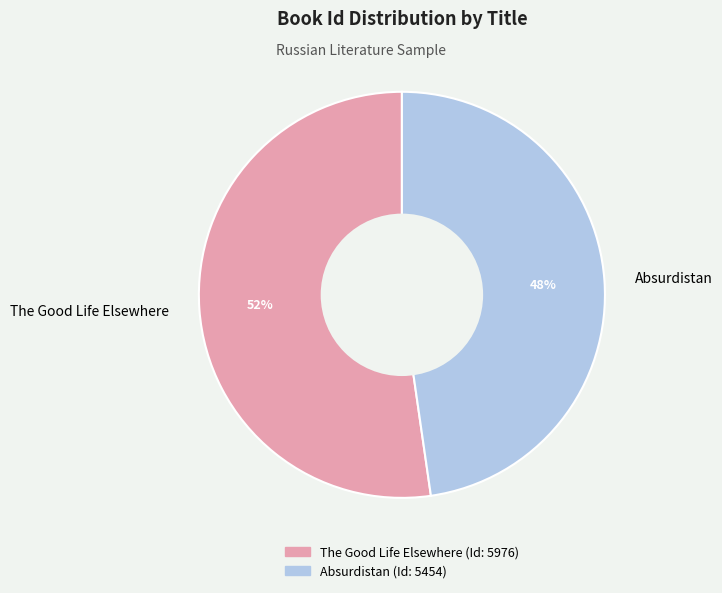

Which category has the smallest portion of the pie?

Absurdistan